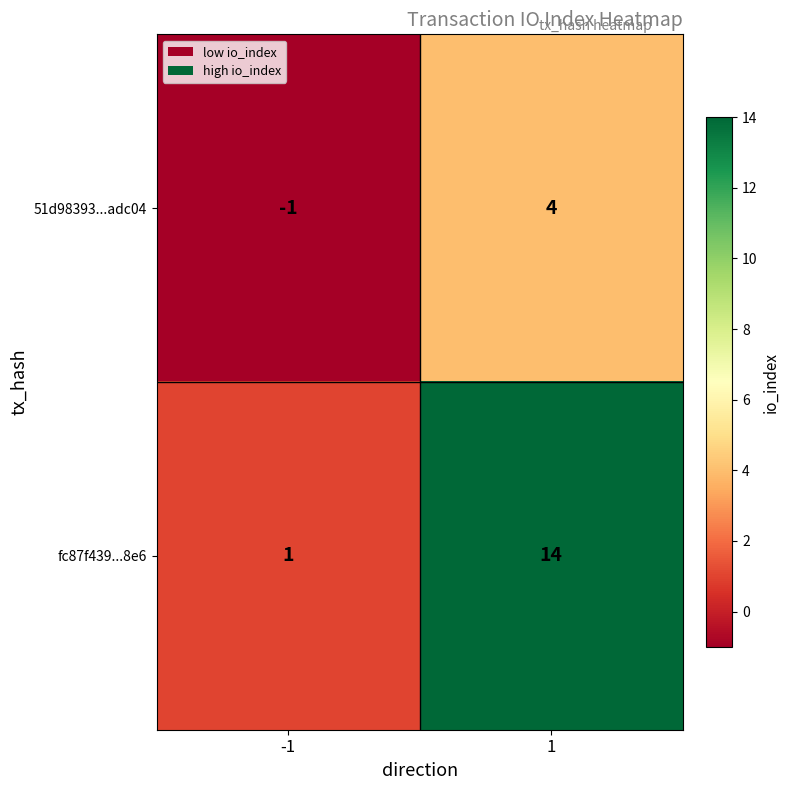

Which category has the highest value across all series?

1